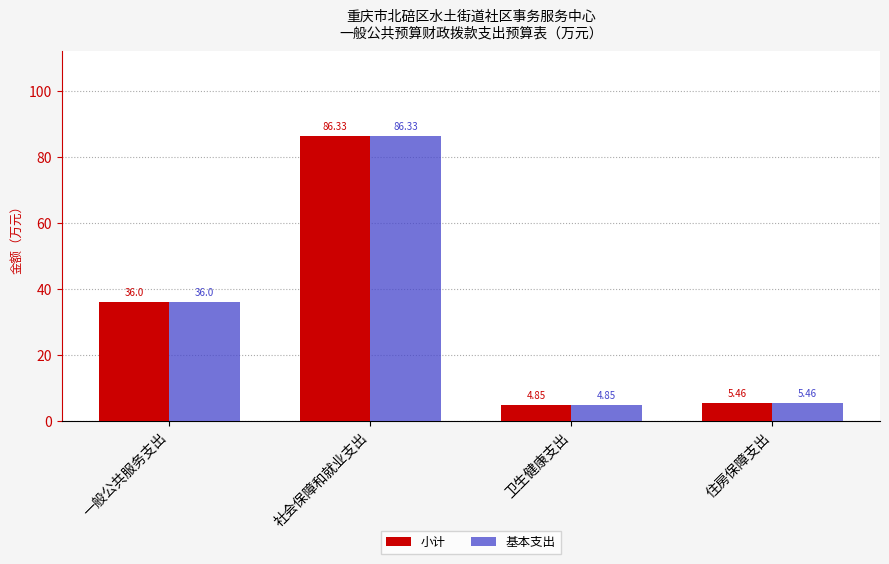

Is the value of 基本支出 at 住房保障支出 greater than the value of 小计 at 卫生健康支出?

Yes